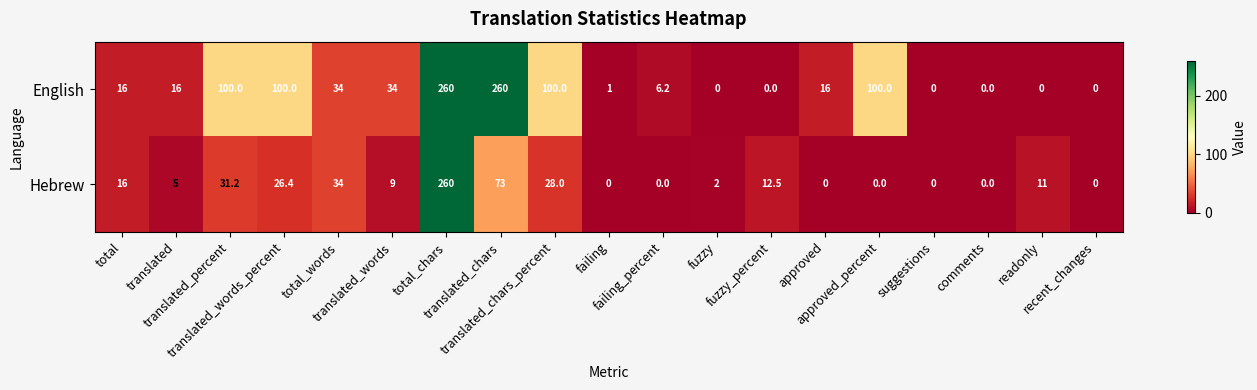

What is the difference between the maximum and minimum values in the English series?

260.0